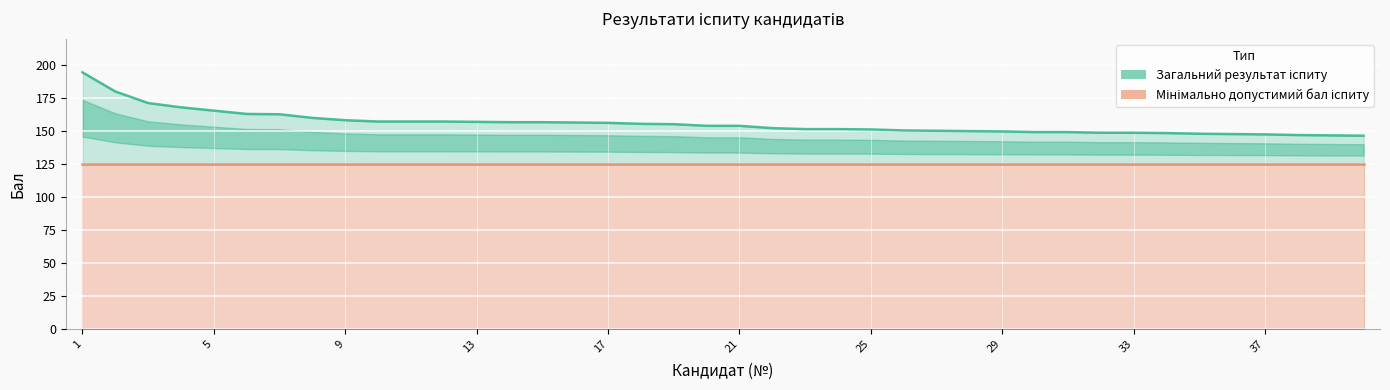

Is it true that the value at 15 is 249.4?

False